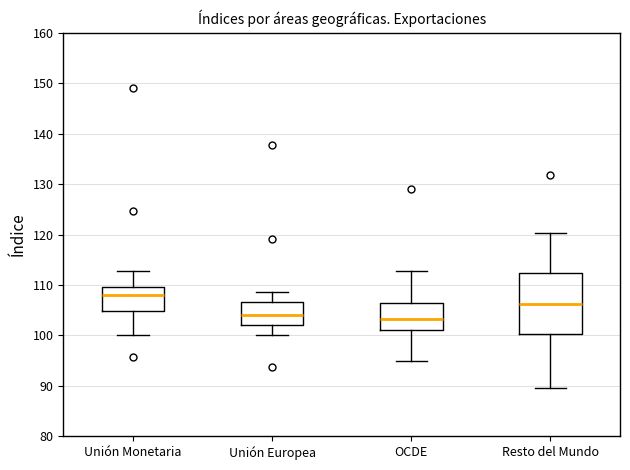

Which box is the tallest, from its lower edge to its upper edge?

Resto del Mundo